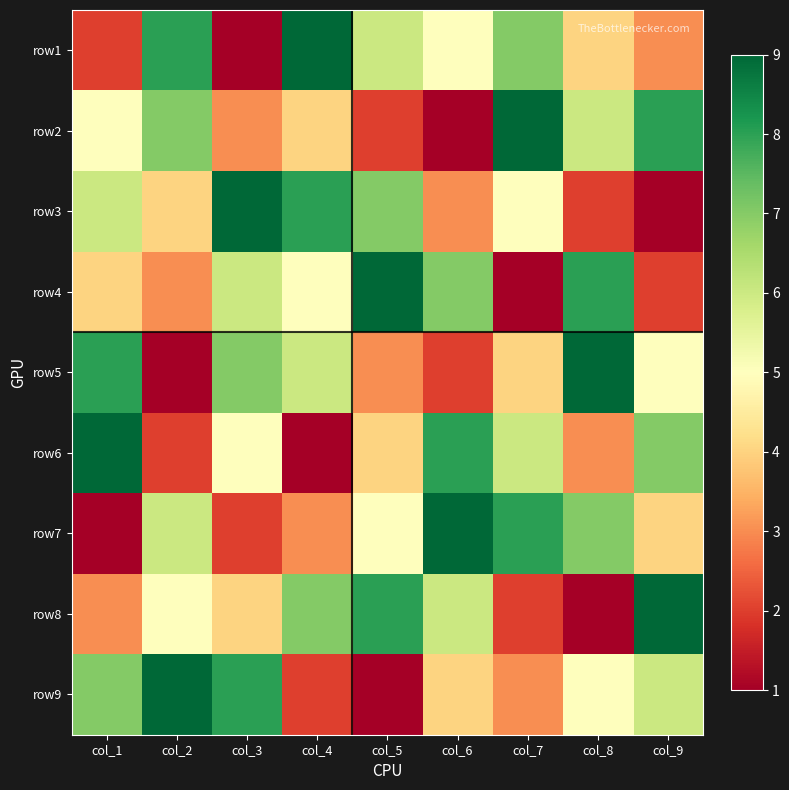

Which label corresponds to the largest value in the chart?

col_4